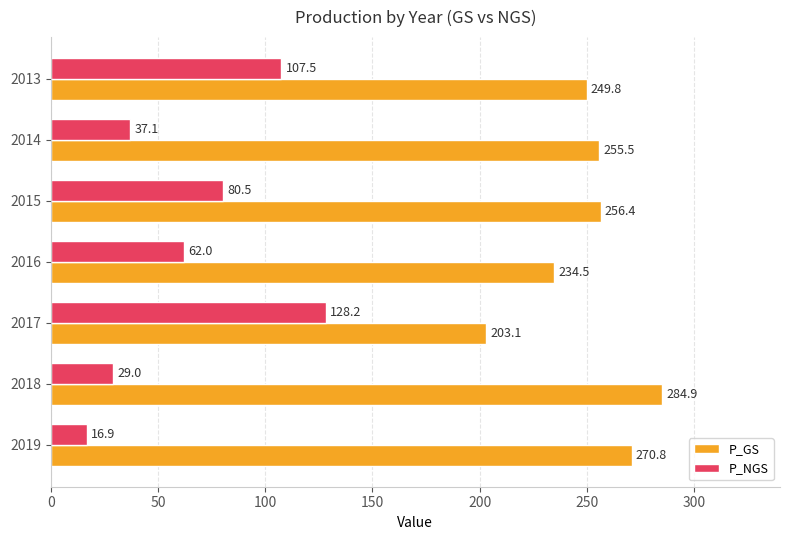

List the series in order of their overall mean, lowest first.

P_NGS, P_GS